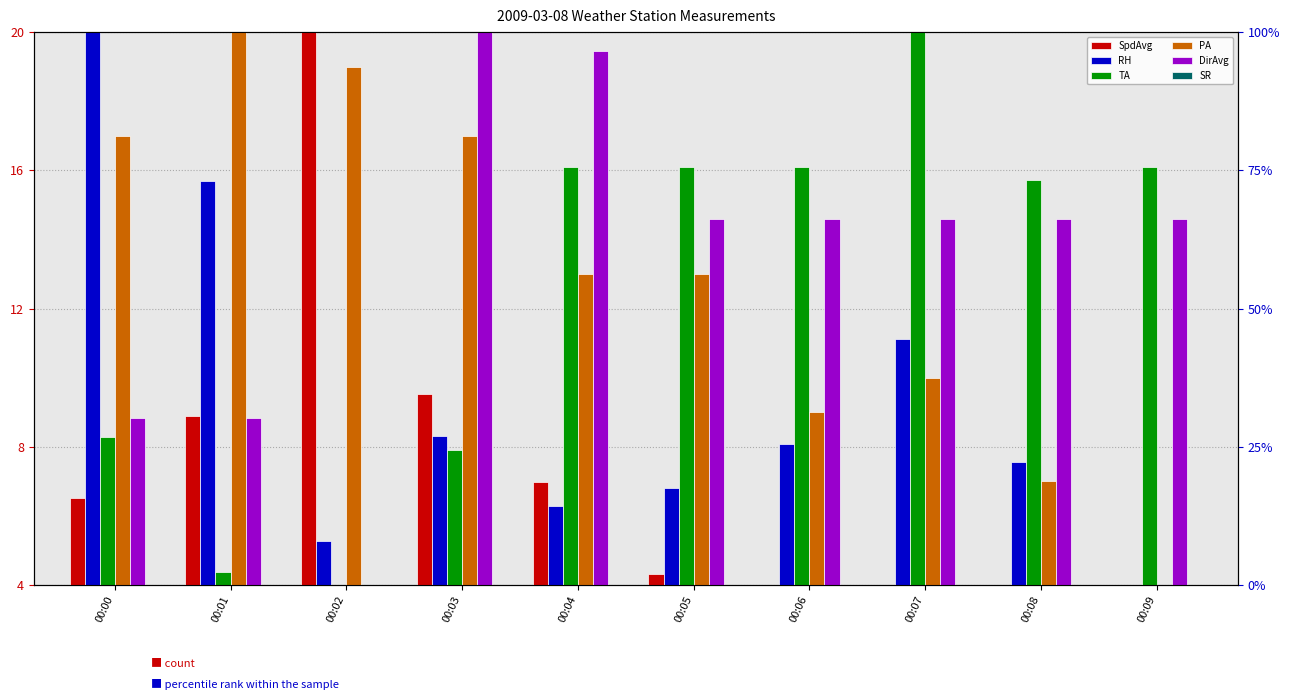

Reading right to left, transcribe all the data shown in this chart.

SpdAvg: 4.0	4.0	4.0	4.0	4.3	7.0	9.5	20.0	8.9	6.5
RH: 4.0	7.6	11.1	8.1	6.8	6.3	8.3	5.3	15.7	20.0
TA: 16.1	15.7	20.0	16.1	16.1	16.1	7.9	4.0	4.4	8.3
PA: 4.0	7.0	10.0	9.0	13.0	13.0	17.0	19.0	20.0	17.0
DirAvg: 14.6	14.6	14.6	14.6	14.6	19.4	20.0	4.0	8.8	8.8
SR: 4.0	4.0	4.0	4.0	4.0	4.0	4.0	4.0	4.0	4.0